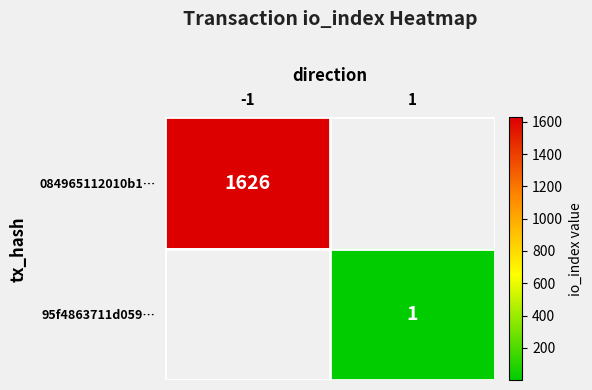

The 95f4863711d059… series shows 0 at 1. True or false?

False